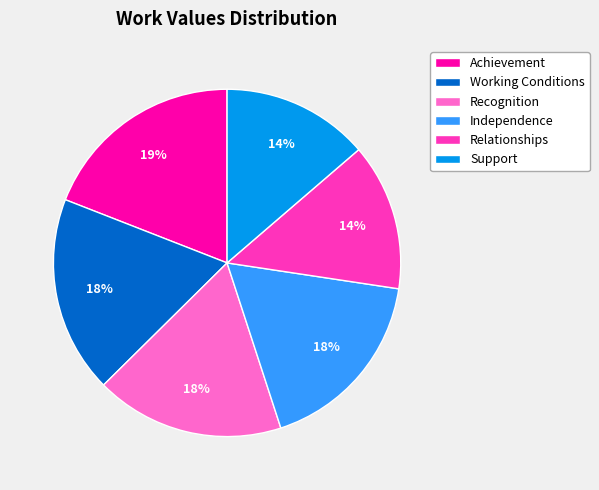

What percentage is the Independence slice, to the nearest percent?

18%